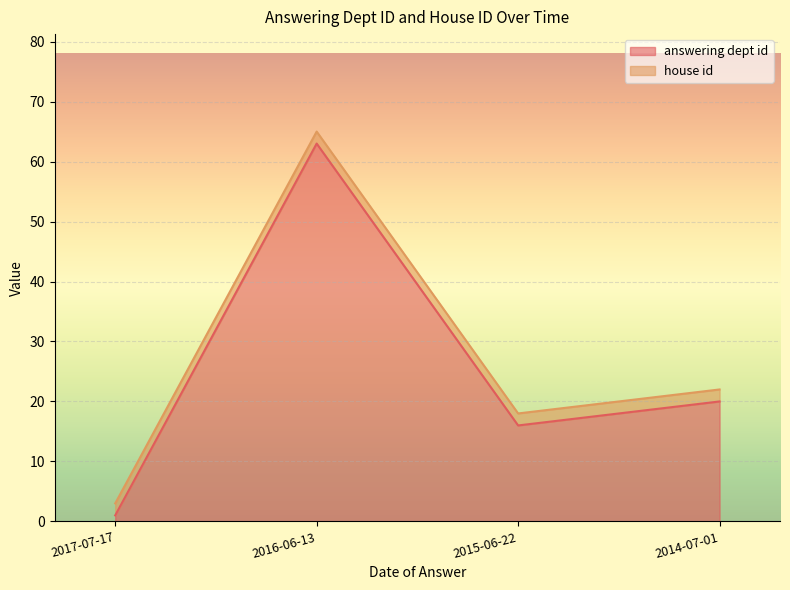

What is the minimum value shown in the chart?

1